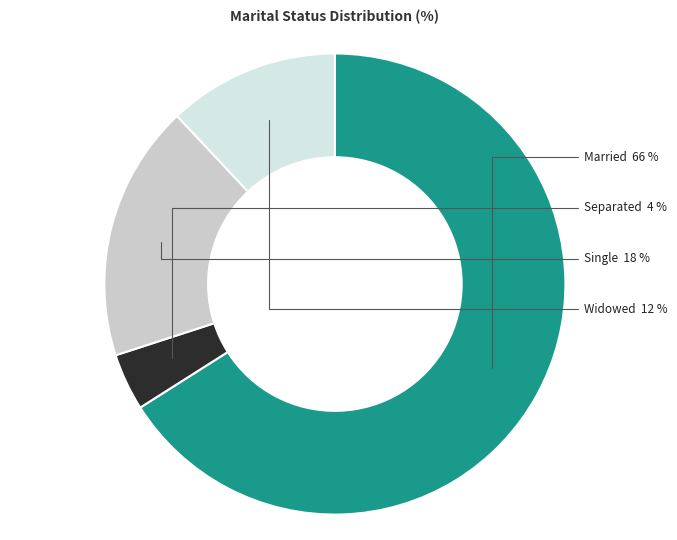

Approximately how many times larger is the value at Single compared to Married?

0.3